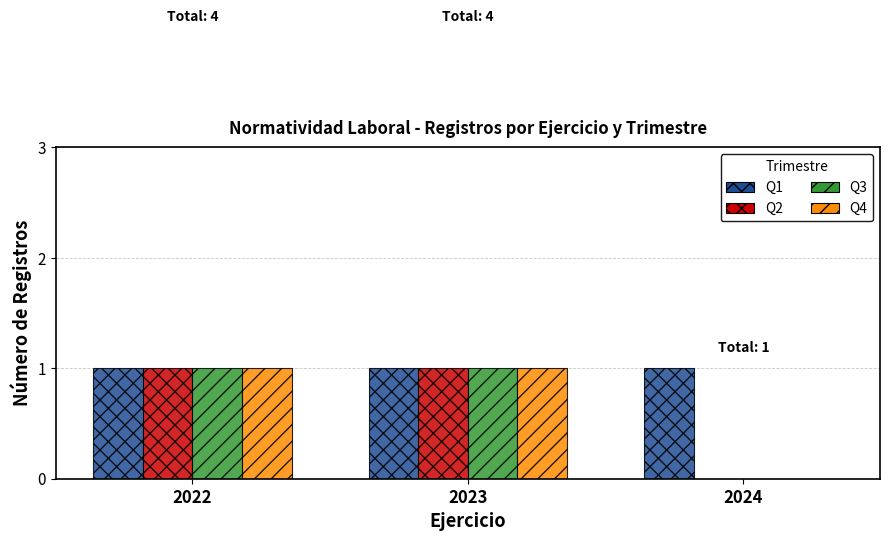

Which series has the largest total across all categories?

Q1